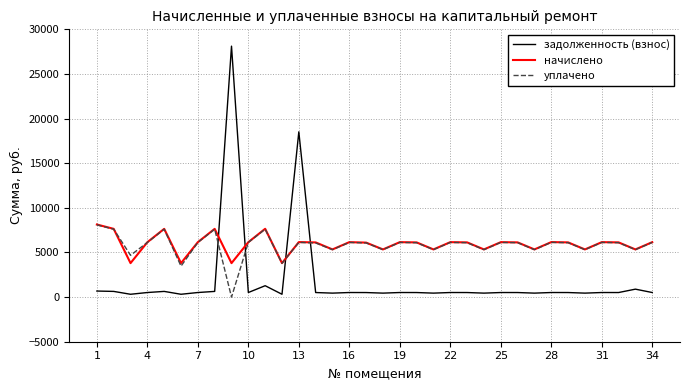

What is the average value of the задолженность (взнос) series?

1873.7